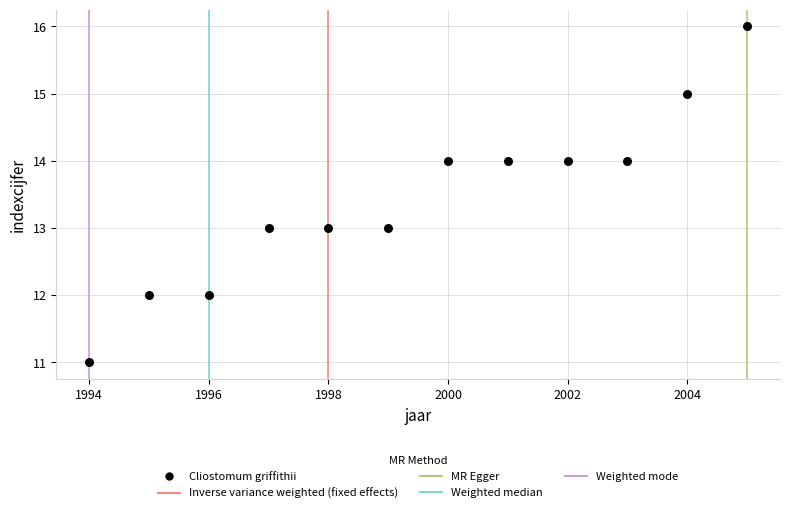

What is the range of Y values (max minus min)?

5